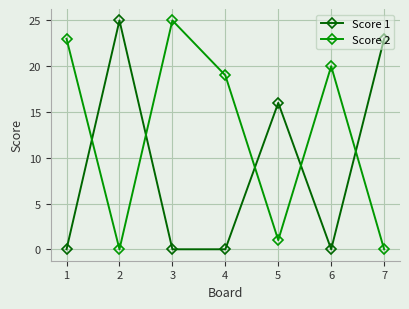

Which series ends up on top after the final intersection of Score 1 and Score 2?

Score 1